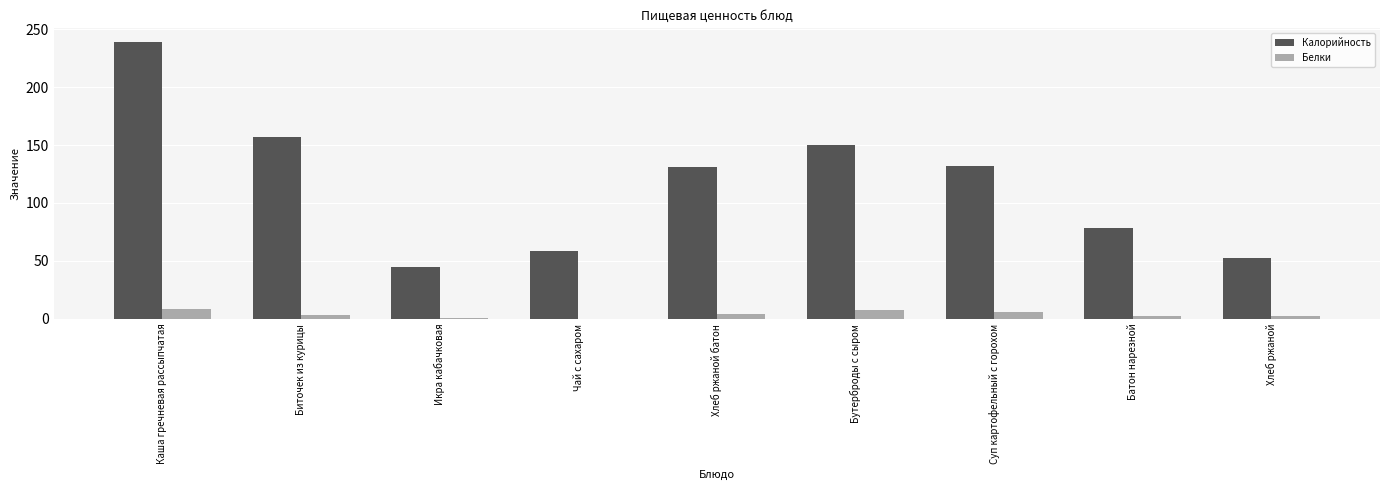

How many data points does each series have?

9